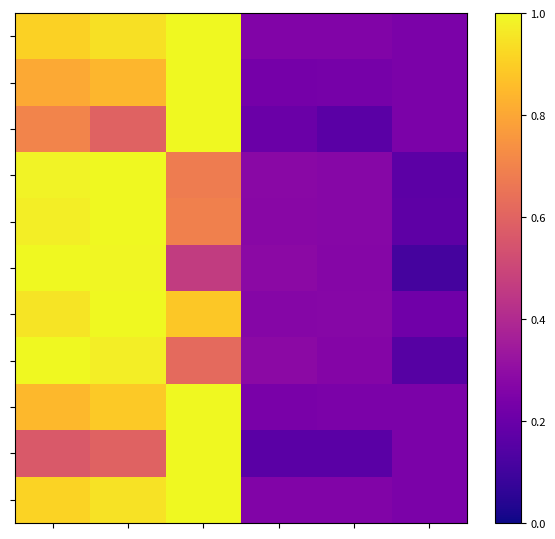

At how many categories does at least one series exceed 0?

6